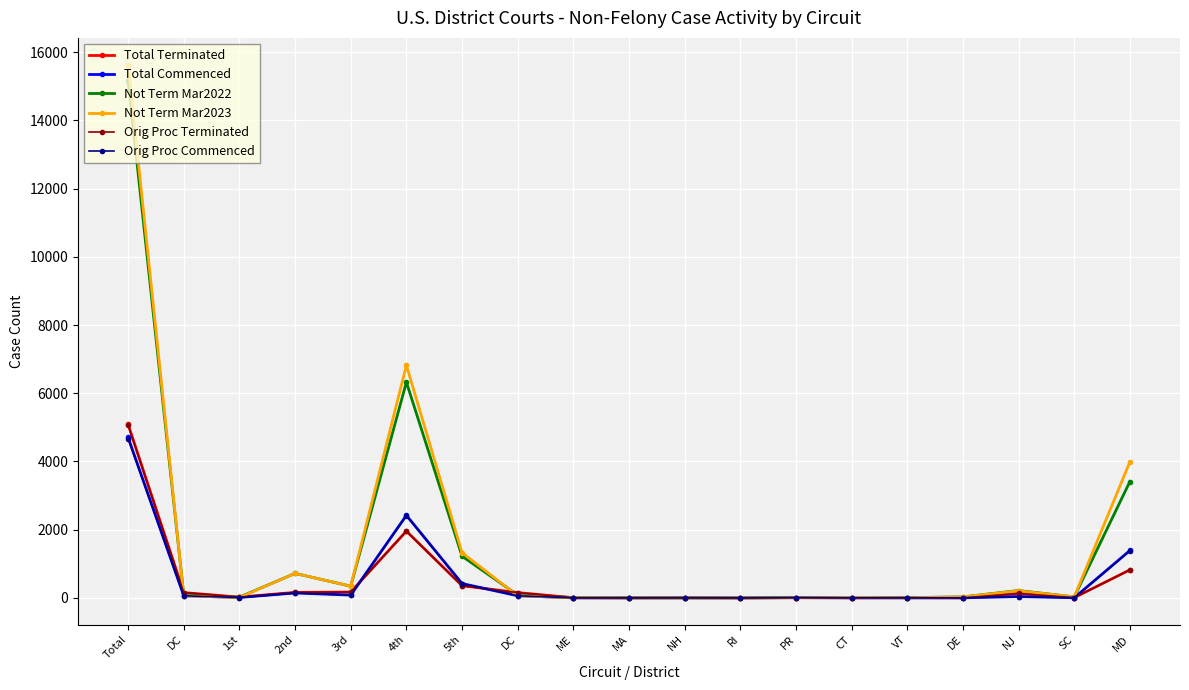

What is the total value across all series at 5th?

4100